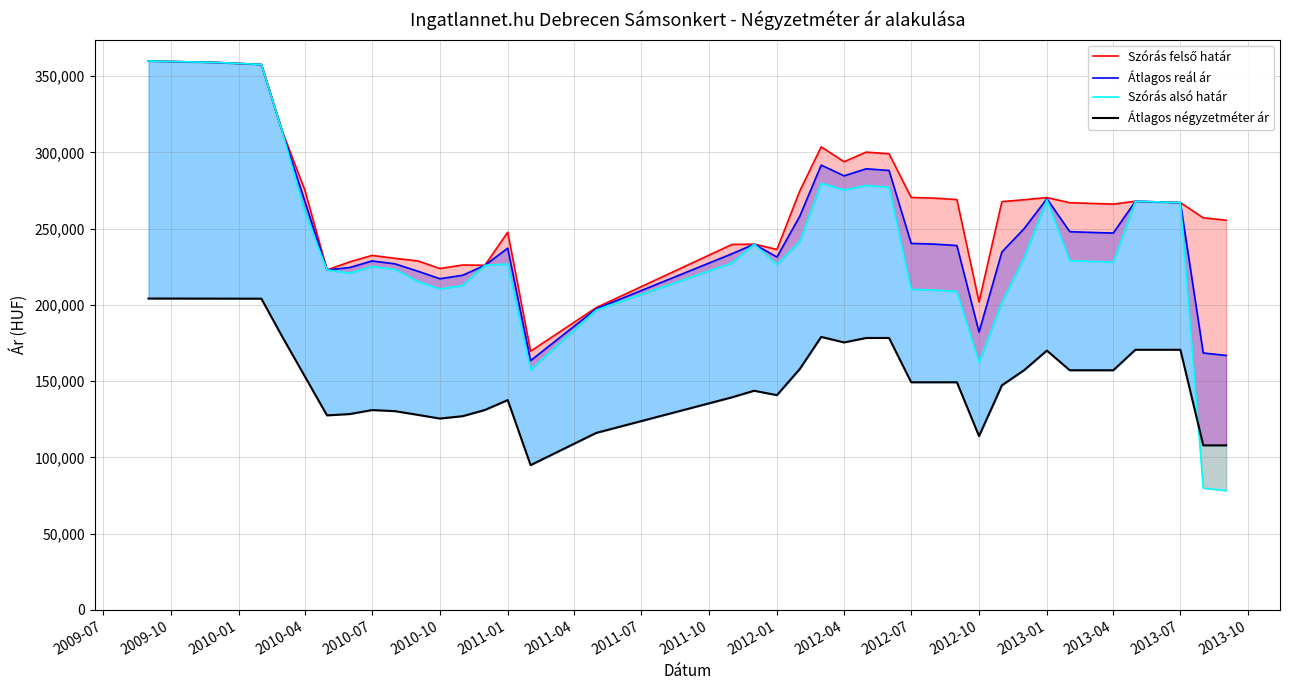

The value of Szórás felső határ at 2013-07 is 64987. True or false?

False